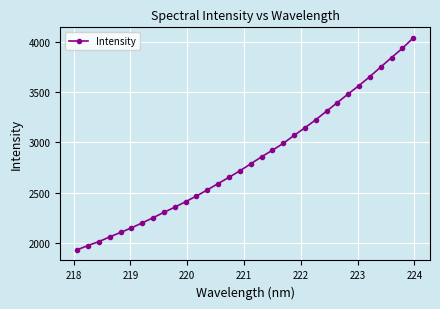

What is the average value?

2833.1